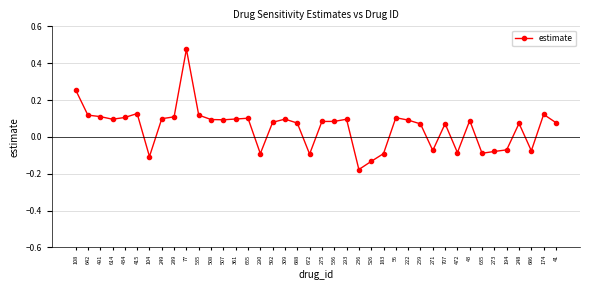

Which label corresponds to the largest value in the chart?

77